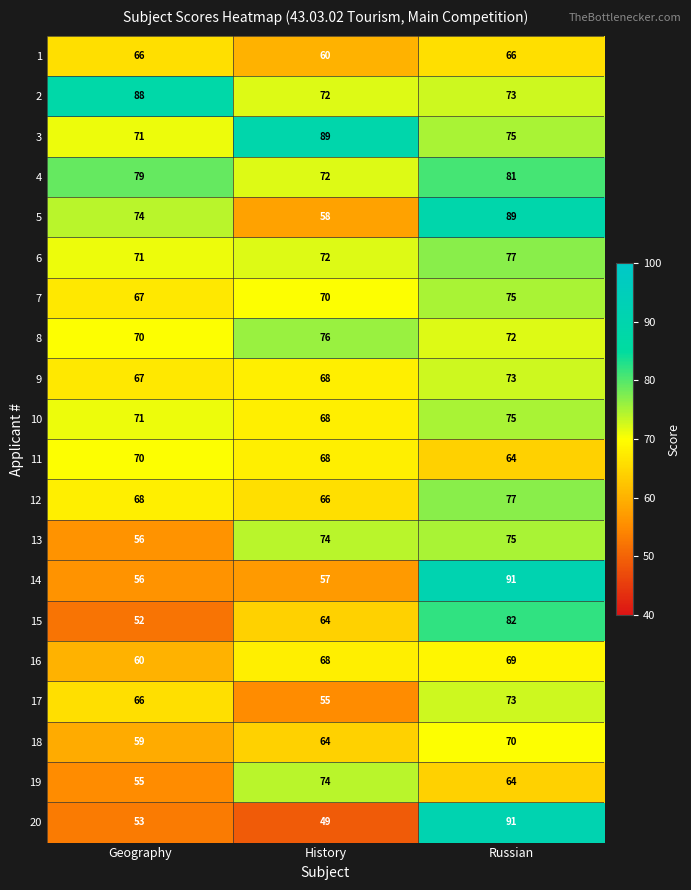

True or false: 3 has a value of 71 at Geography.

True